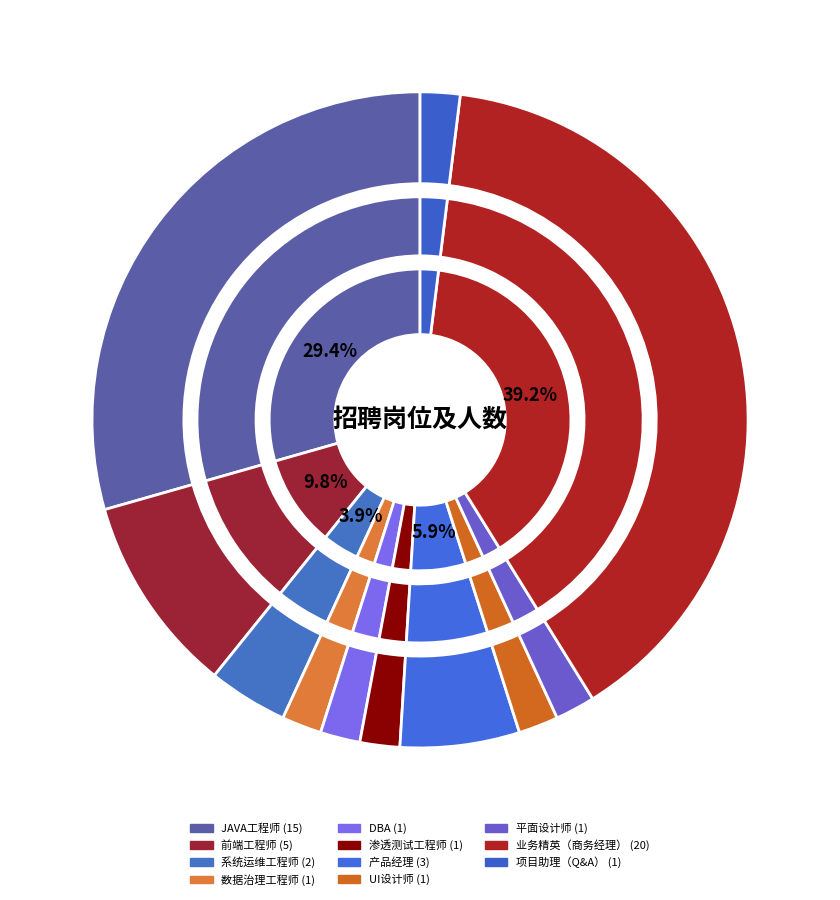

What portion of the pie excludes UI设计师?

98.0%